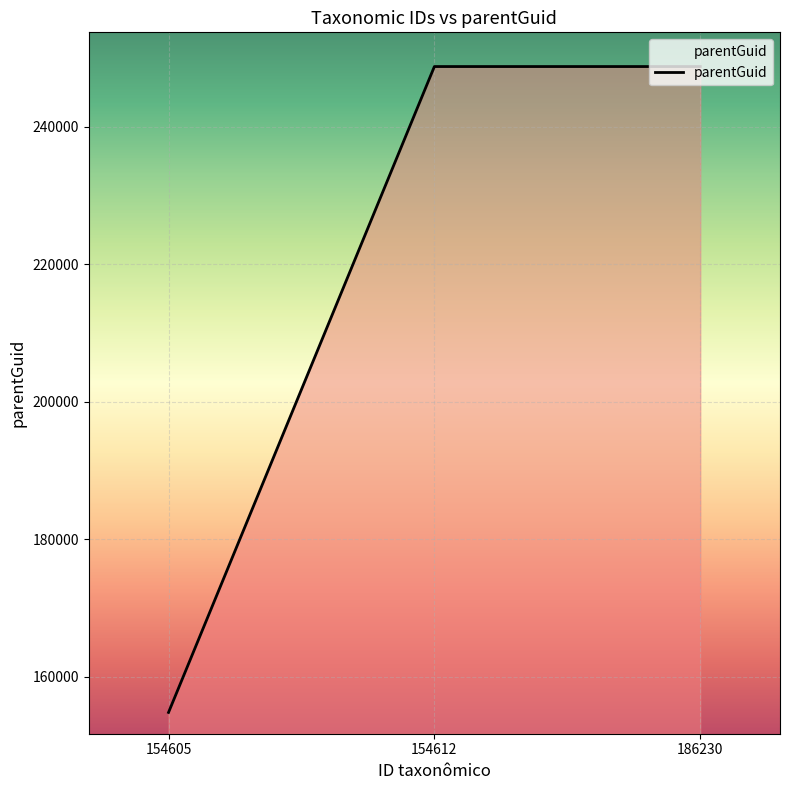

Does the chart display data point markers on the line(s)?

No